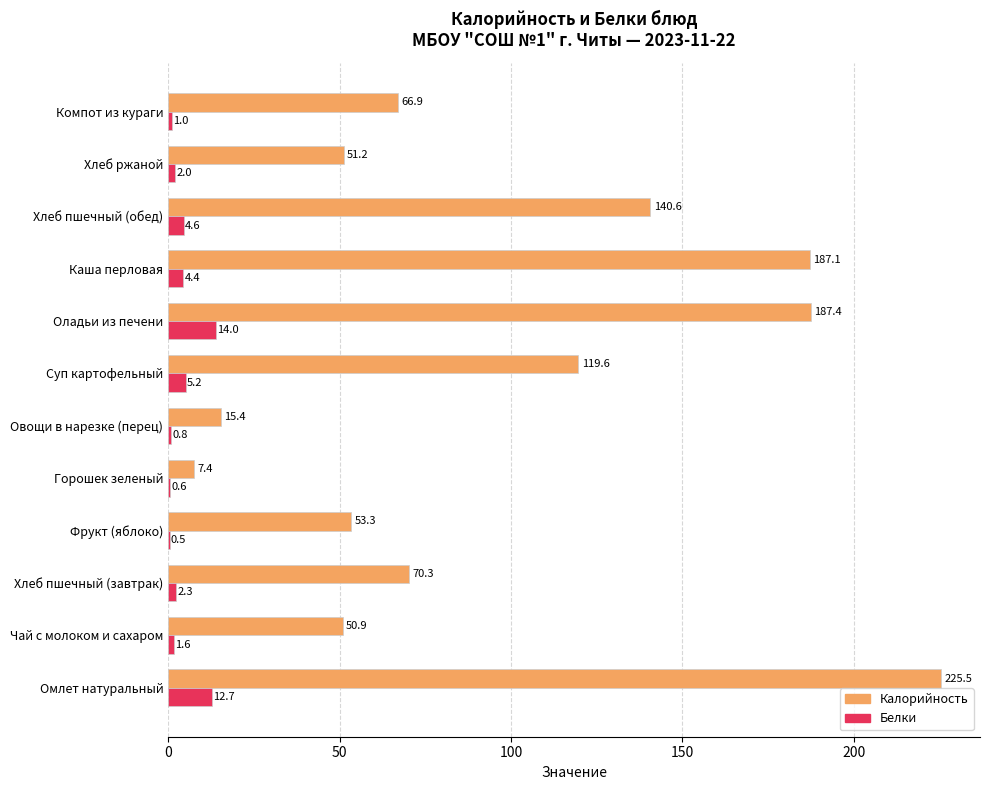

Is the value of Калорийность at Хлеб пшечный (обед) greater than the value of Белки at Хлеб ржаной?

Yes